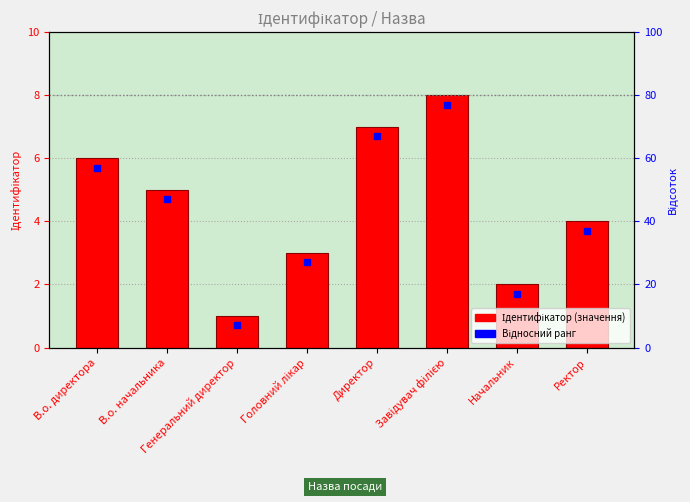

What is the sum of all values?

36